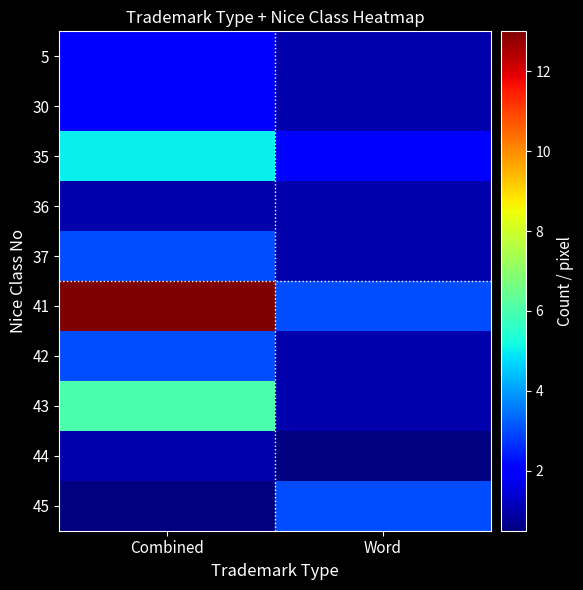

At which category is the sum across all series the highest?

Combined